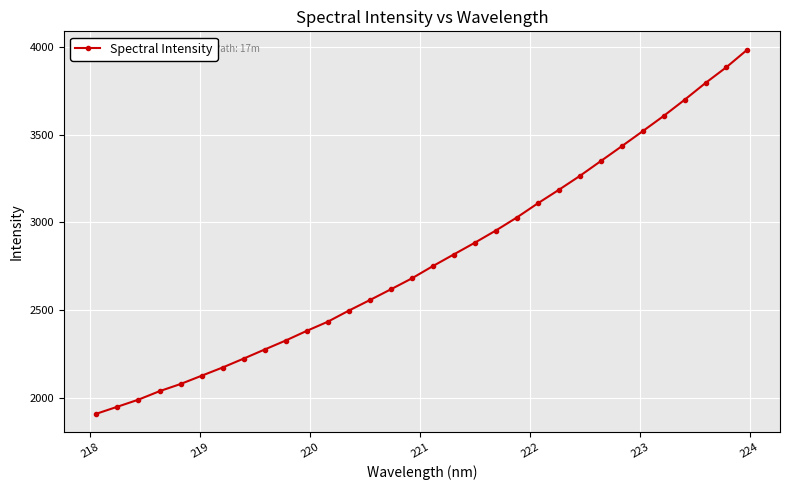

True or false: the data has more than 2 interior local peaks.

False